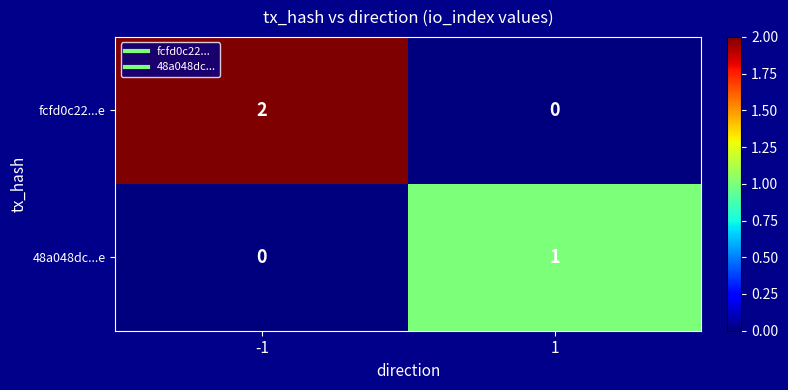

Reading left to right, extract all data points from this chart.

fcfd0c22...e: 2	0
48a048dc...e: 0	1